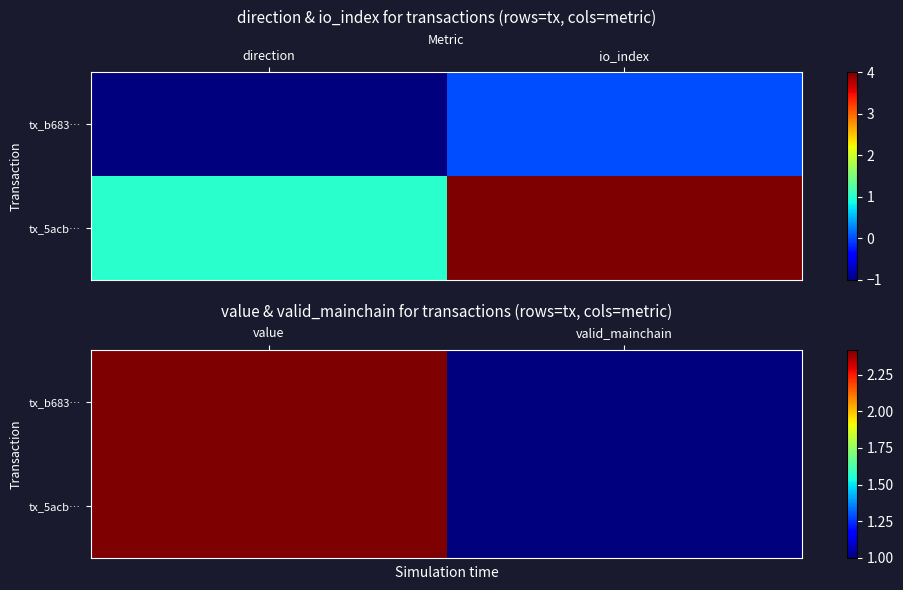

What is the average value of the tx_5acb… series?

1.7